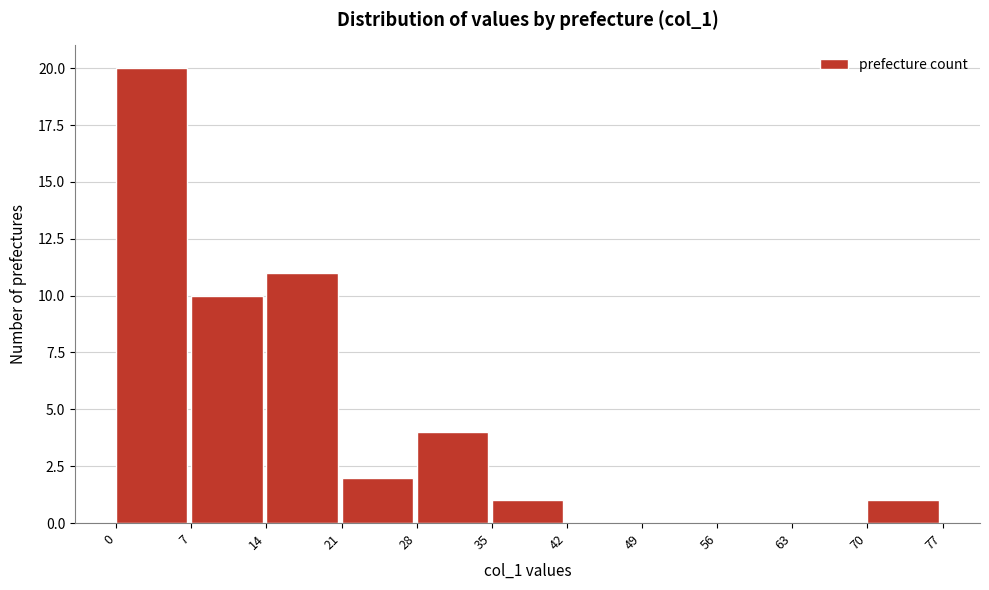

Which range on the x-axis has the tallest bar?

0 to 7